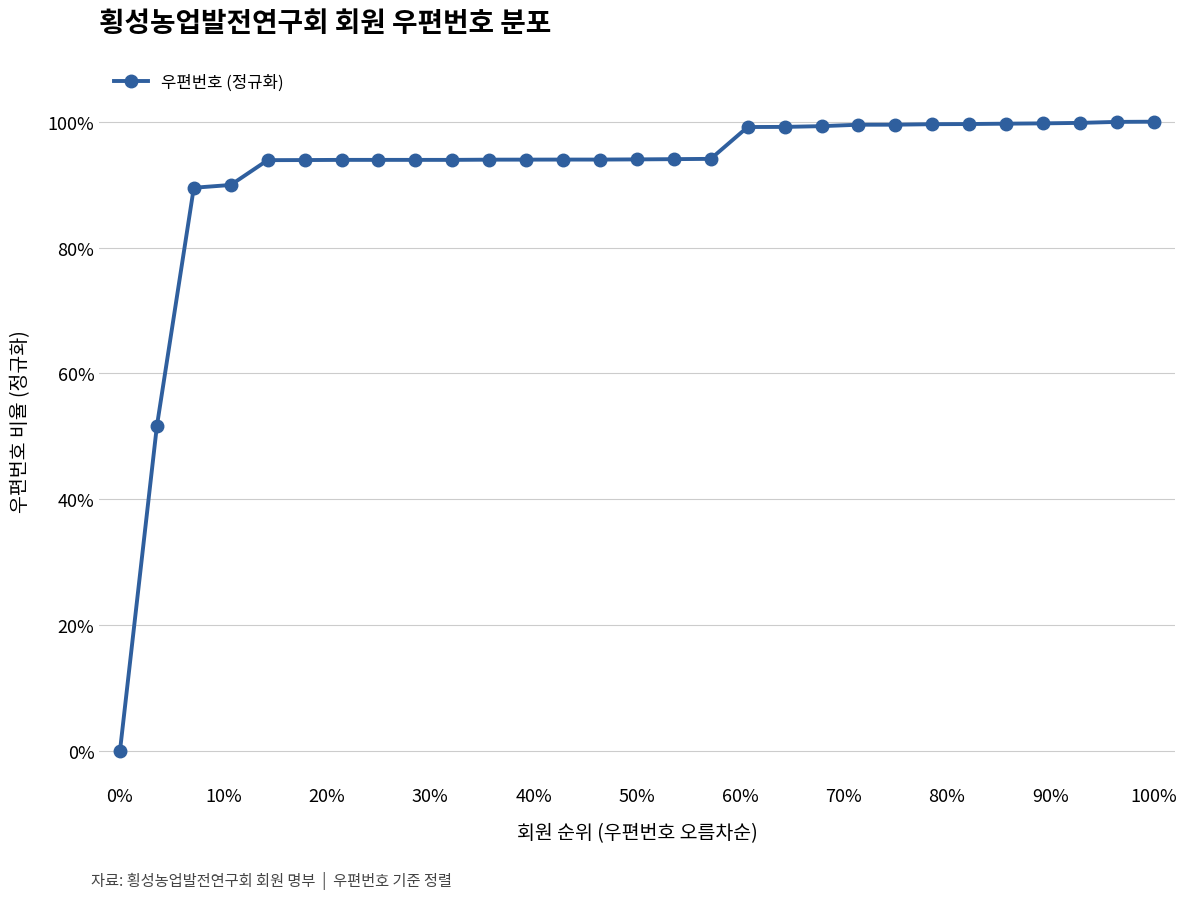

Count the number of data series in this chart.

1